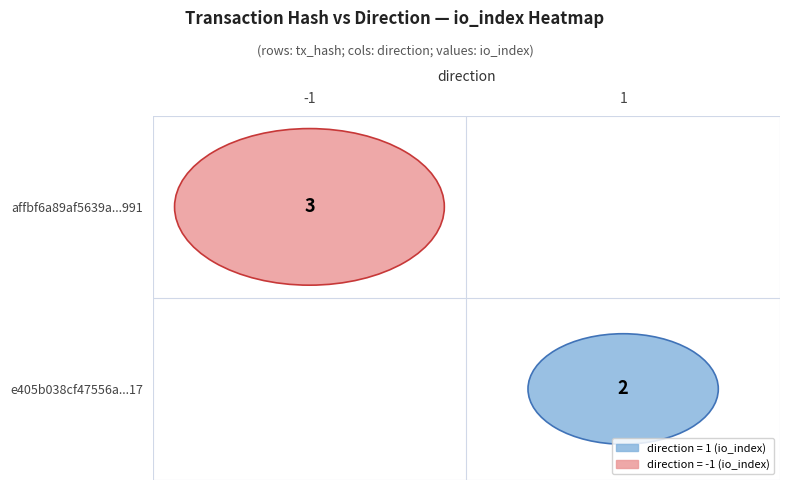

What is the approximate value of e405b038cf47556a2035dc13459ca222d5aae17 at io_index?

2